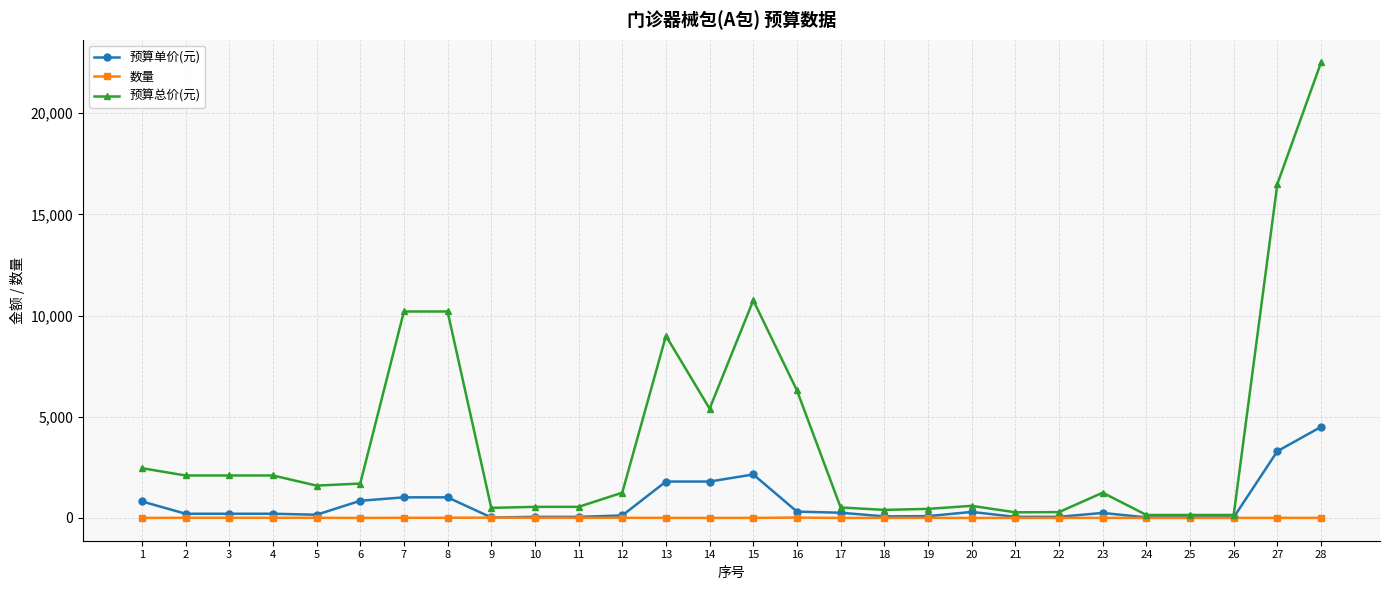

How many values in the 预算总价(元) series are below 1600?

14